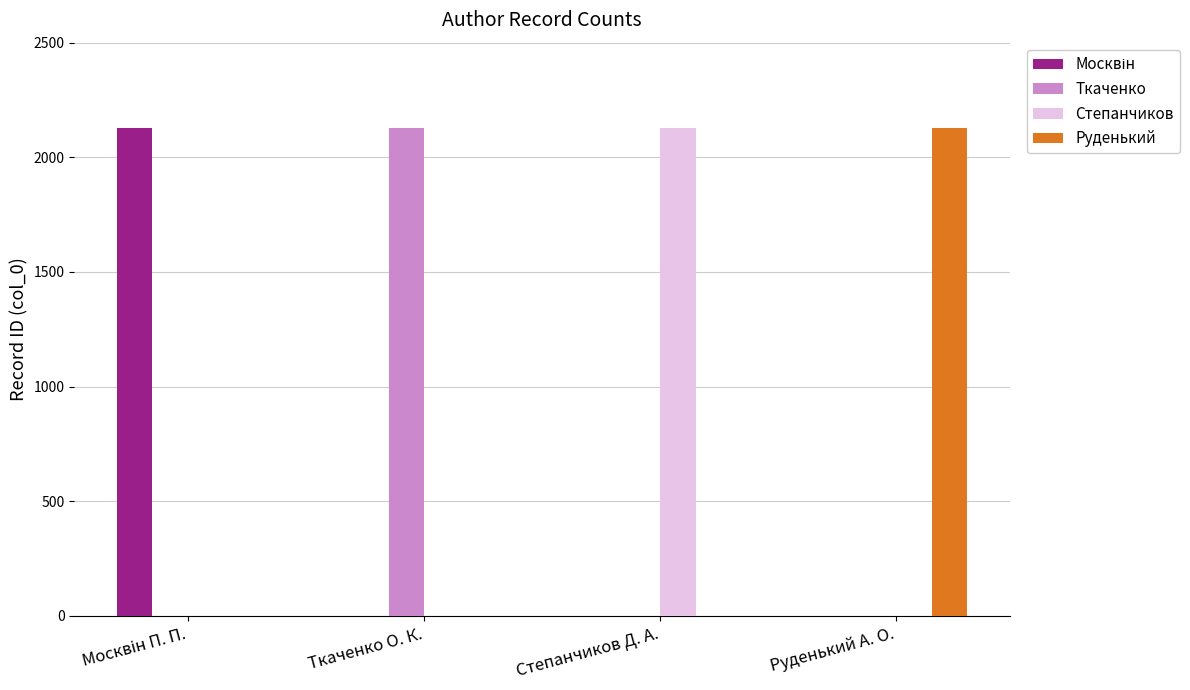

The Руденький series shows 842 at Руденький А. О.. True or false?

False